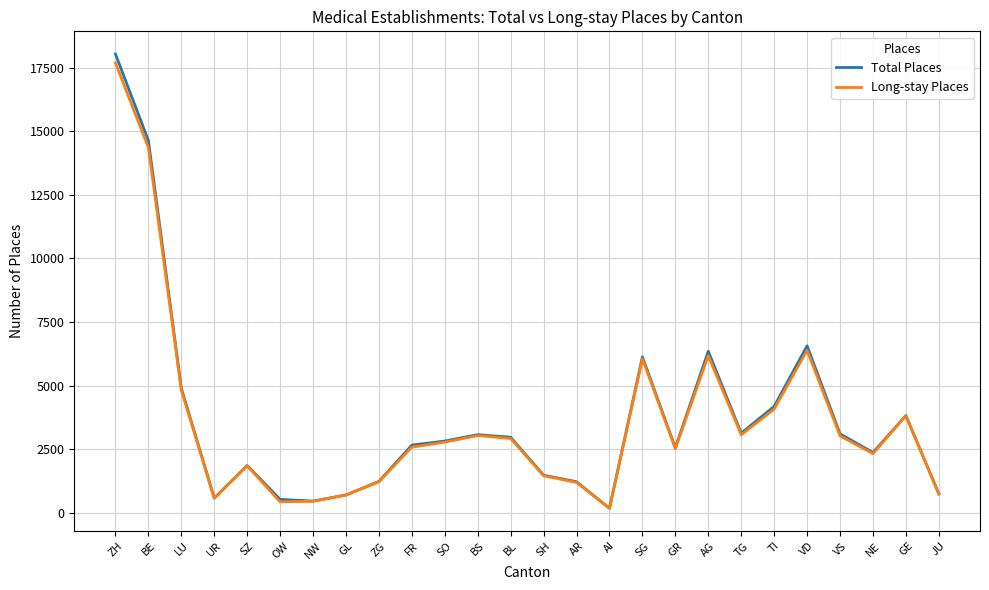

What is the approximate value of Total Places at FR, to the nearest 100?

2700